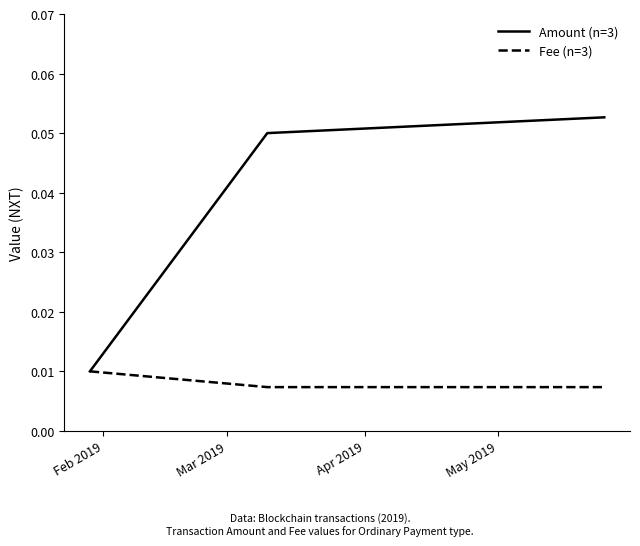

Count the Fee (n=3) values in the range 0 to 1.

3